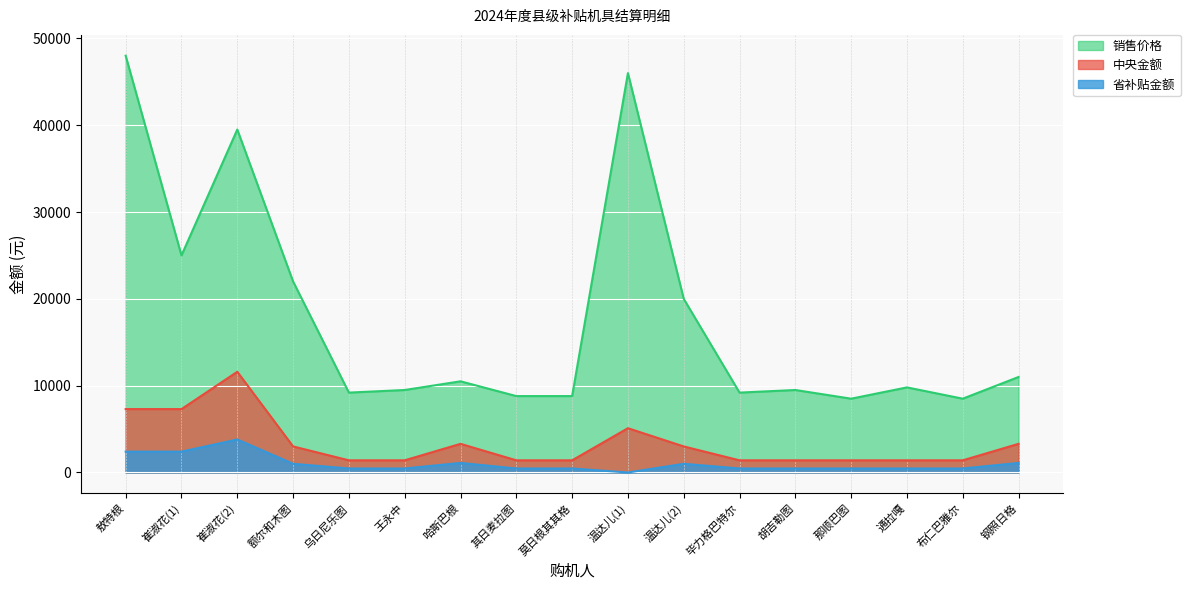

What is the value of the 中央金额 point at the 7th from the left?

3300